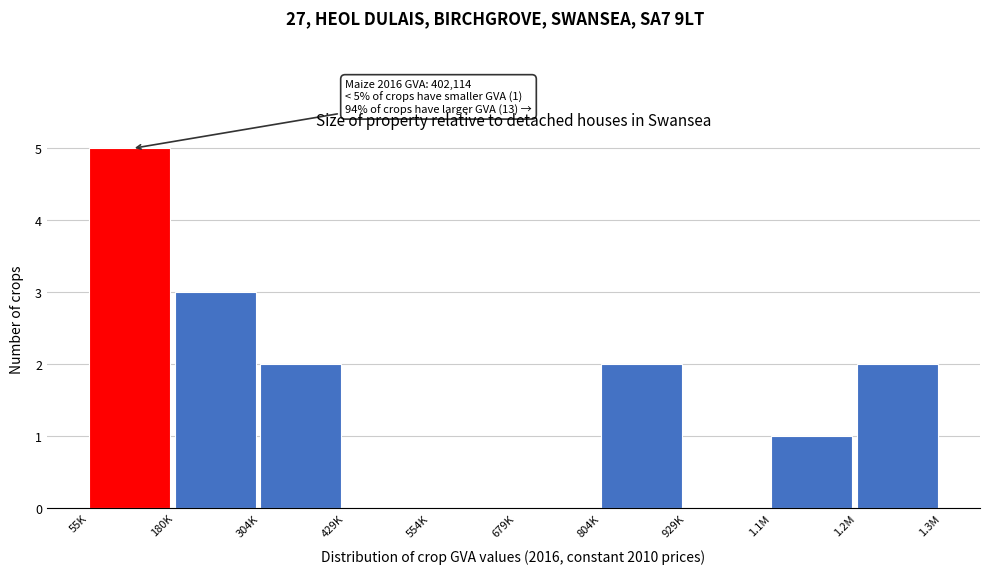

Reading right to left, transcribe all the data shown in this chart.

1.2M=2	1.1M=1	929K=0	804K=2	679K=0	554K=0	429K=0	304K=2	180K=3	55K=5